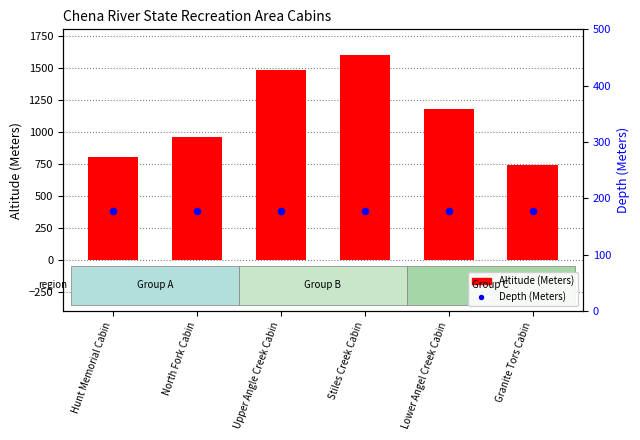

Which series has the largest Y range (max minus min)?

Altitude (Meters)